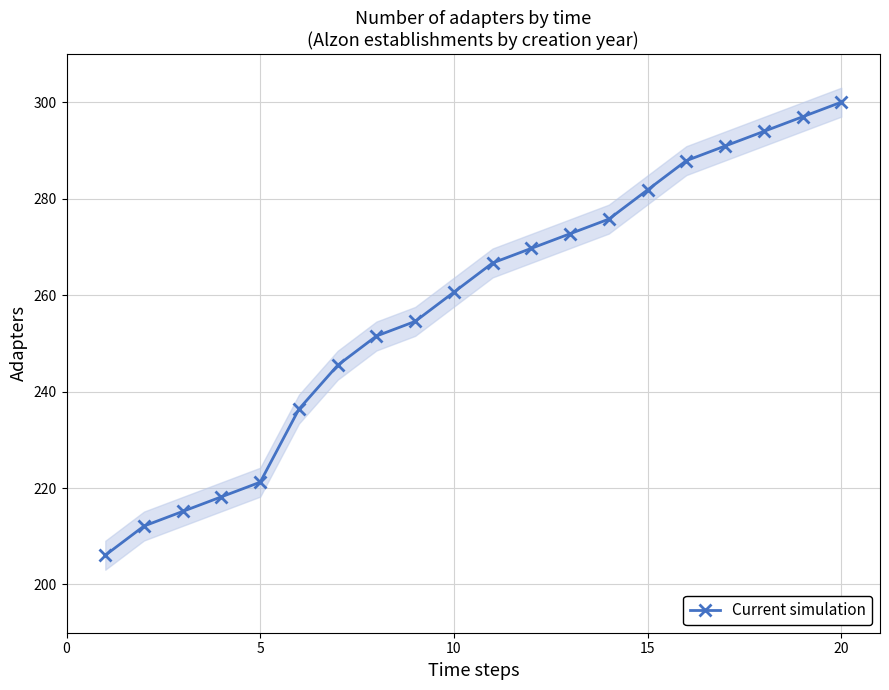

Which category has the highest value in the Current simulation series?

20